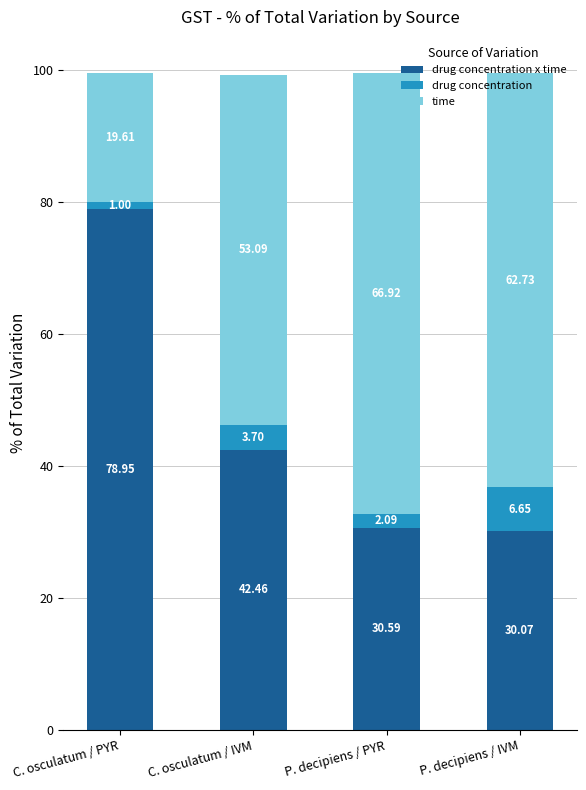

What is the total value across all series at P. decipiens / PYR?

99.6